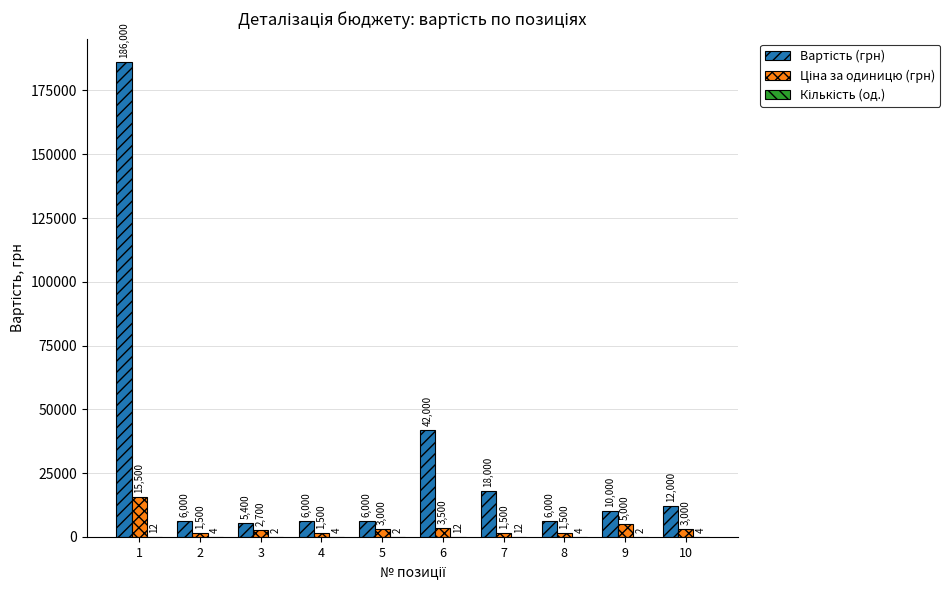

What is the total value across all series at 3?

8102